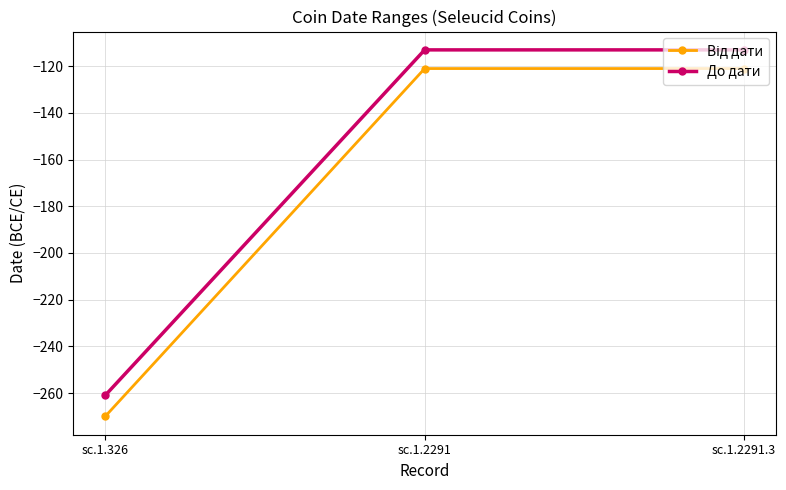

How many lines are shown in the chart?

2